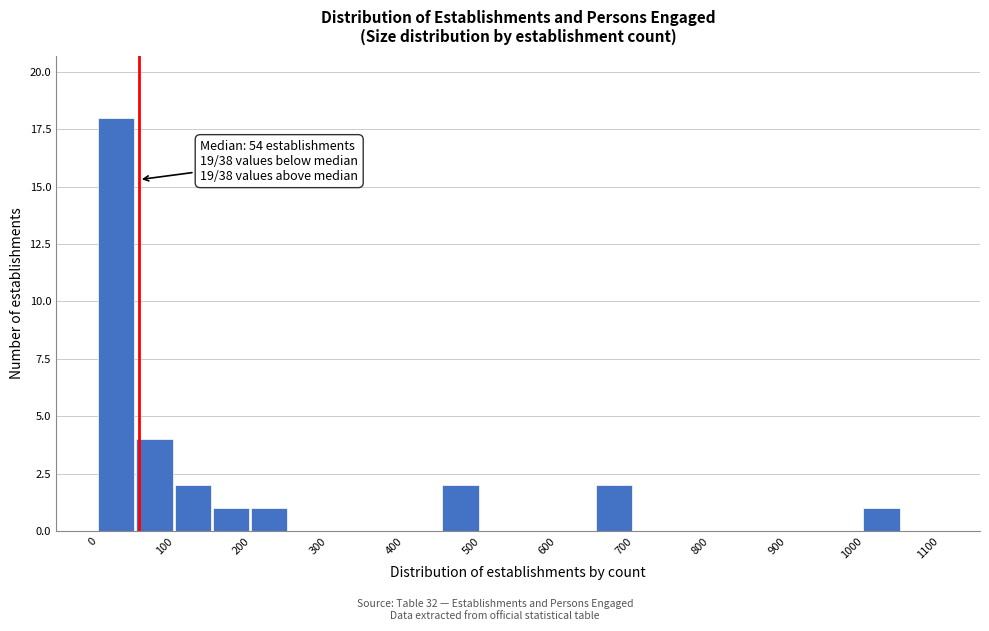

Which range on the x-axis has the tallest bar?

0 to 50